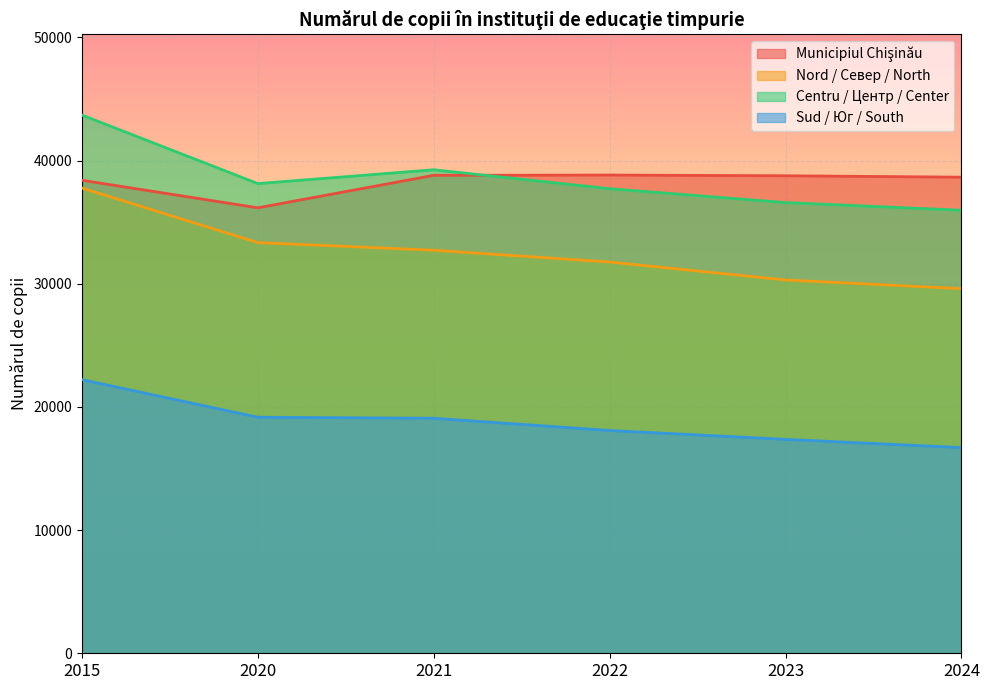

At 2022, list the series in order from largest to smallest.

Municipiul Chişinău, Centru / Центр / Center, Nord / Север / North, Sud / Юг / South